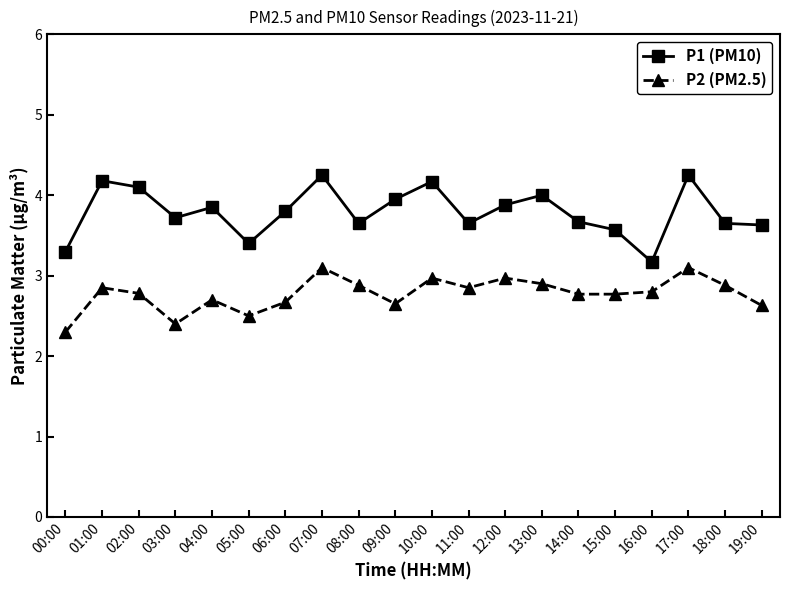

Where is the first local minimum for P2 (PM2.5)?

03:00